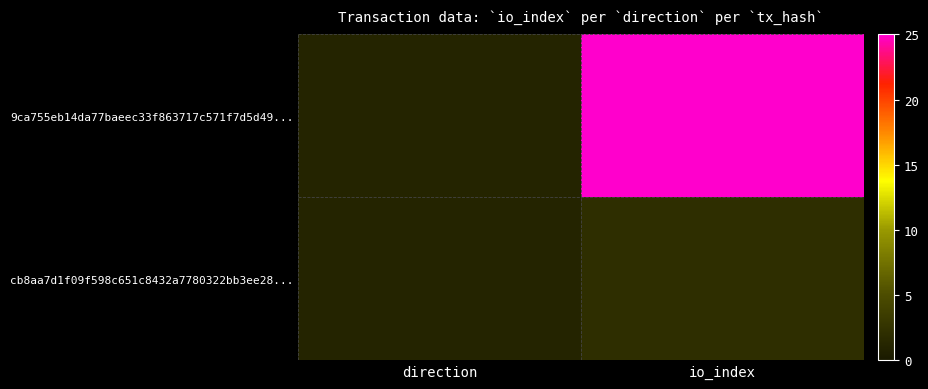

Rank the series at direction from highest to lowest value.

9ca755eb14da77baeec33f863717c571f7d5d49..., cb8aa7d1f09f598c651c8432a7780322bb3ee28...